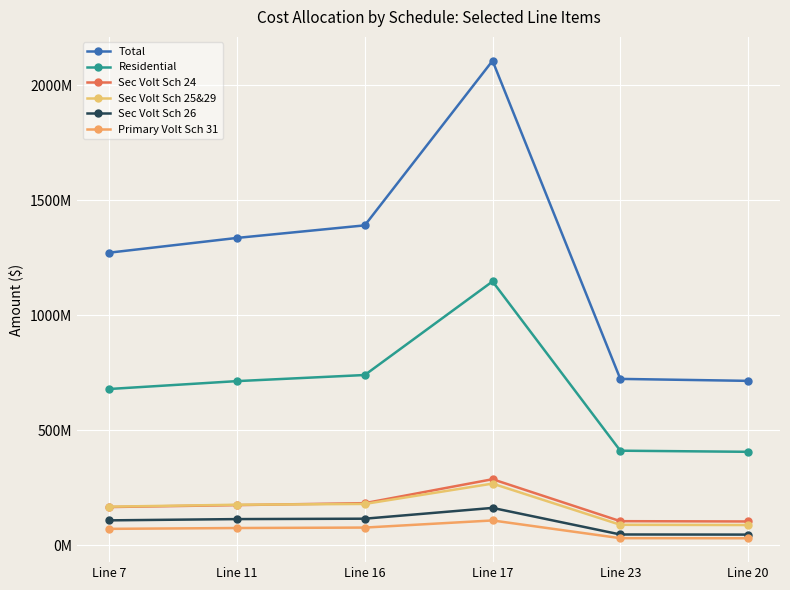

Does the chart display data point markers on the line(s)?

Yes